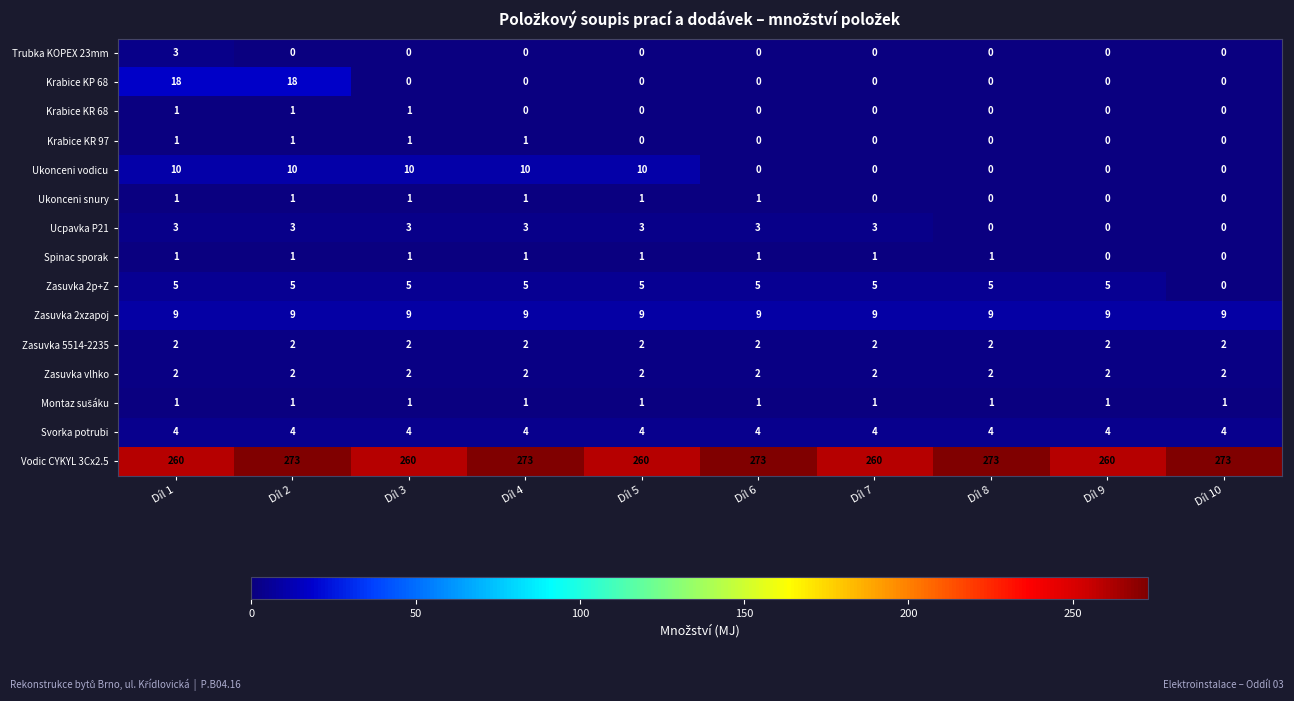

What is the difference between the maximum and second lowest values in the Krabice KP 68 series?

18